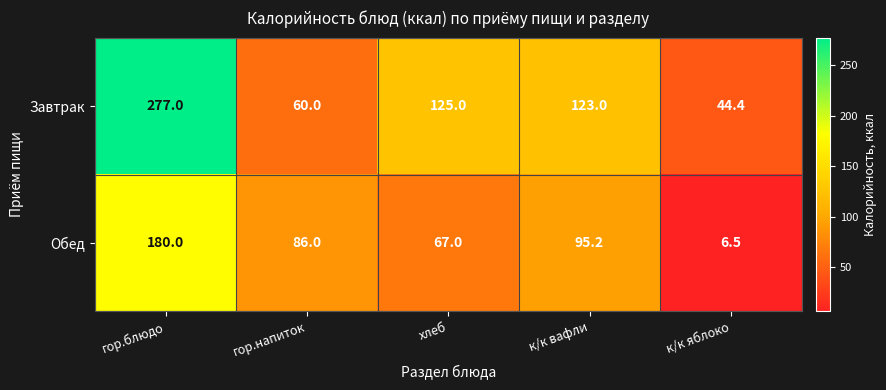

List the series in order of their peak value, lowest first.

Обед, Завтрак